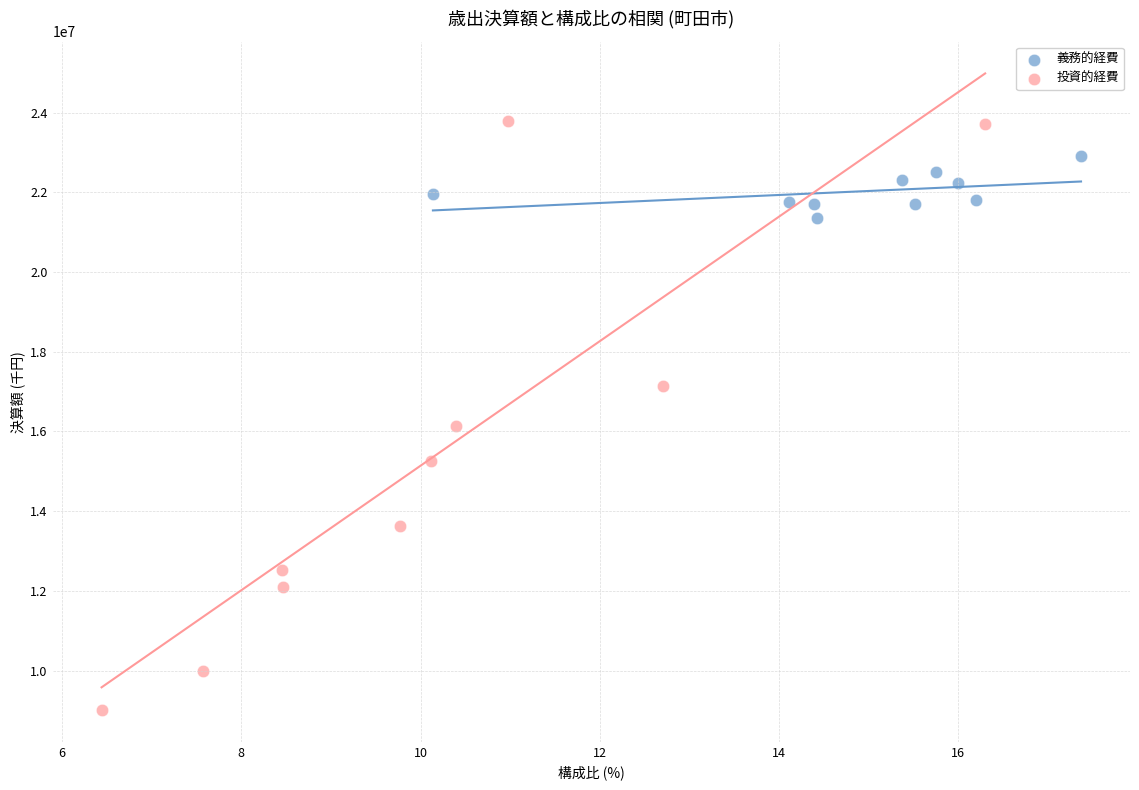

Which series has the widest spread of Y values?

投資的経費